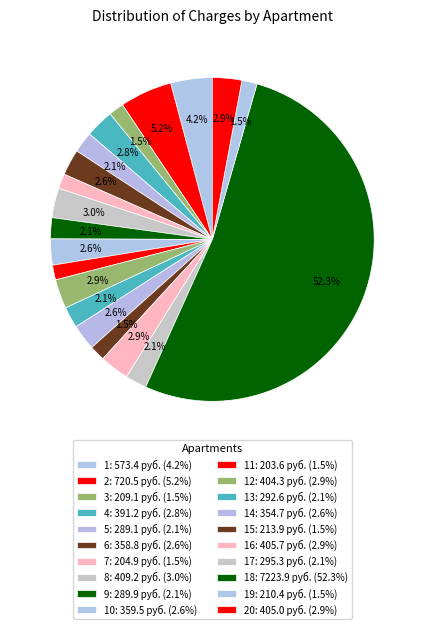

How many slices are in this pie chart?

20